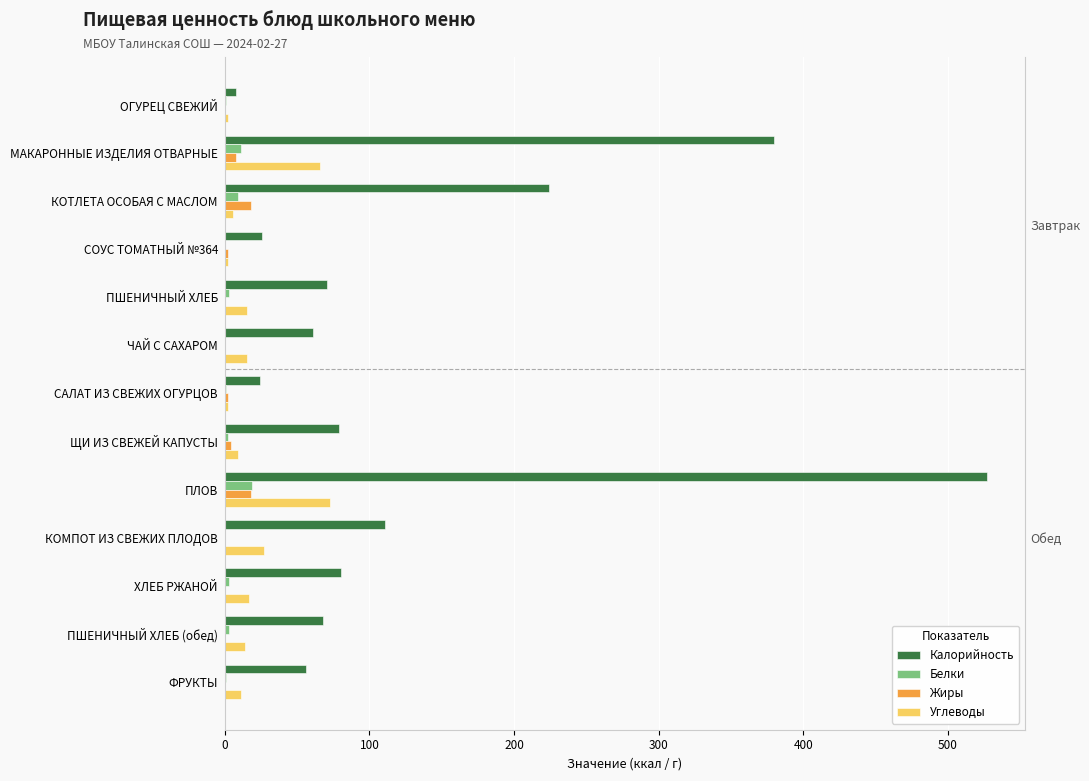

At which category is the sum across all series the highest?

ПЛОВ